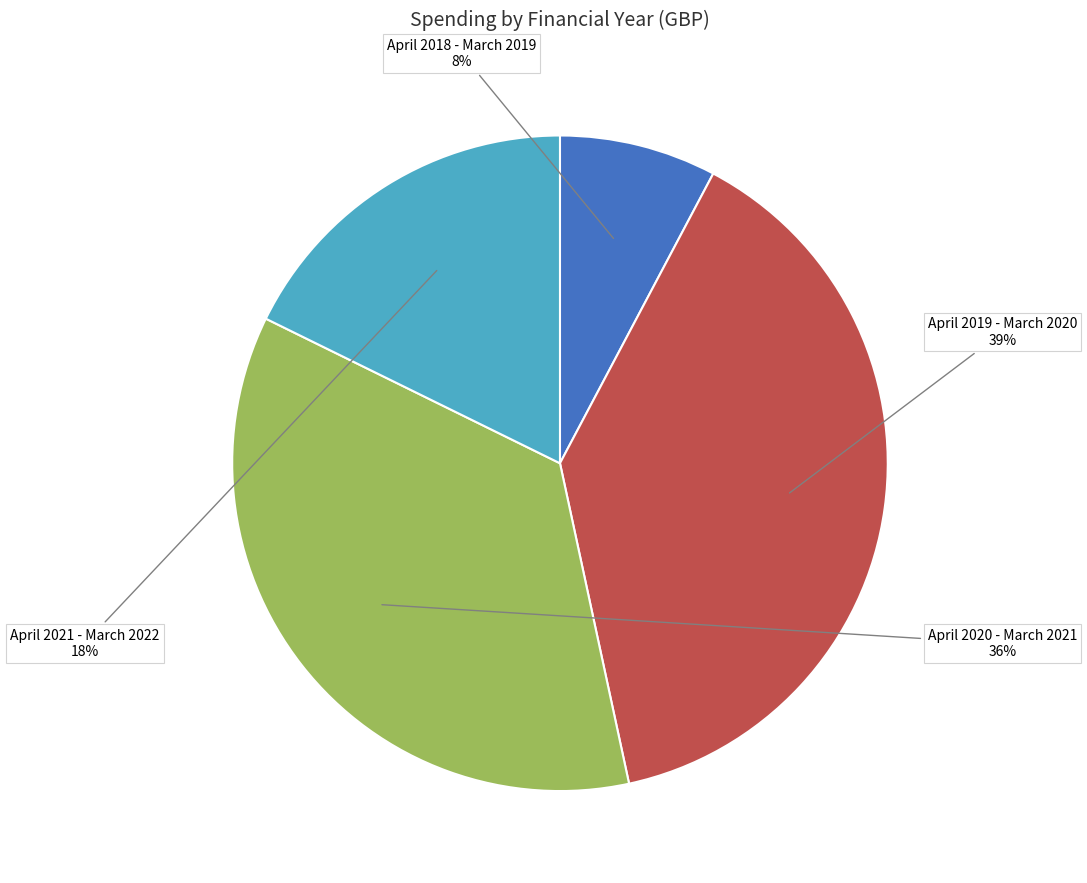

How many slices are in this pie chart?

4